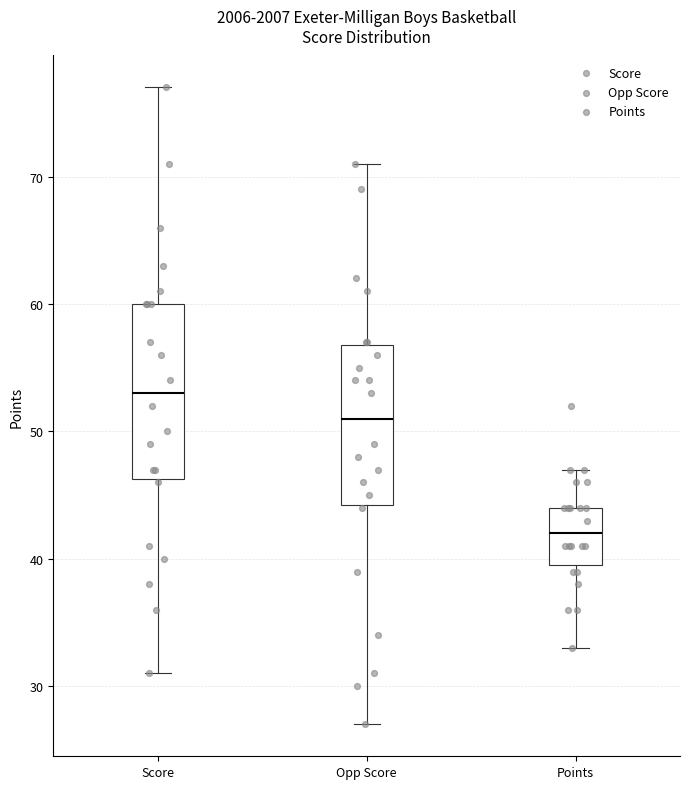

Reading left to right, transcribe this box plot: for each box, give where its median line is, the range the box spans, and where its two whiskers end, as read against the y-axis. The values are not printed on the chart, so give them approximately, as read against the axis.

Score: median 53, box 46 to 60, whiskers 31 to 77
Opp Score: median 51, box 44 to 57, whiskers 27 to 71
Points: median 42, box 40 to 44, whiskers 33 to 47